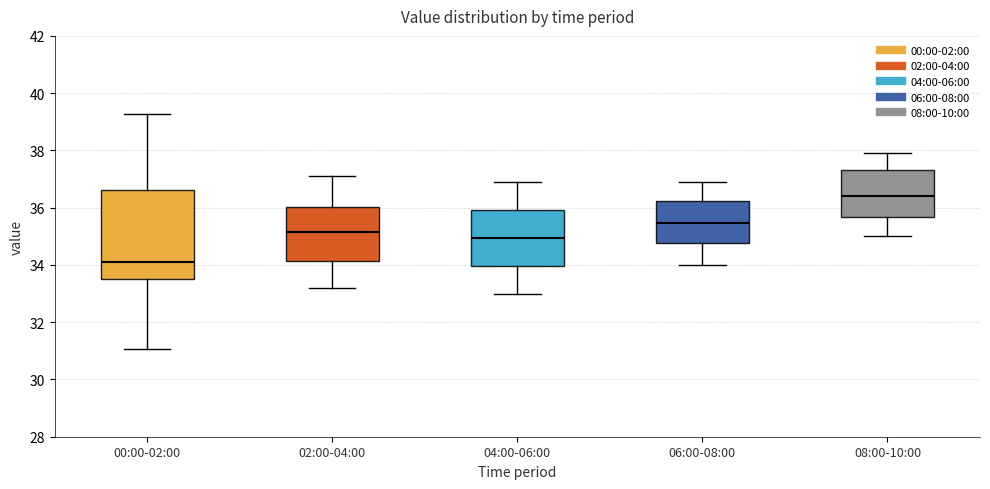

Reading left to right, read every box against the y-axis: the position of its median line, the range the box covers, and the ends of its whiskers. The values are not printed on the chart, so give them approximately, as read against the axis.

00:00-02:00: median 34.2, box 33.4 to 36.6, whiskers 31.0 to 39.2
02:00-04:00: median 35.2, box 34.2 to 36.0, whiskers 33.2 to 37.2
04:00-06:00: median 35.0, box 34.0 to 36.0, whiskers 33.0 to 37.0
06:00-08:00: median 35.4, box 34.8 to 36.2, whiskers 34.0 to 37.0
08:00-10:00: median 36.4, box 35.6 to 37.4, whiskers 35.0 to 38.0